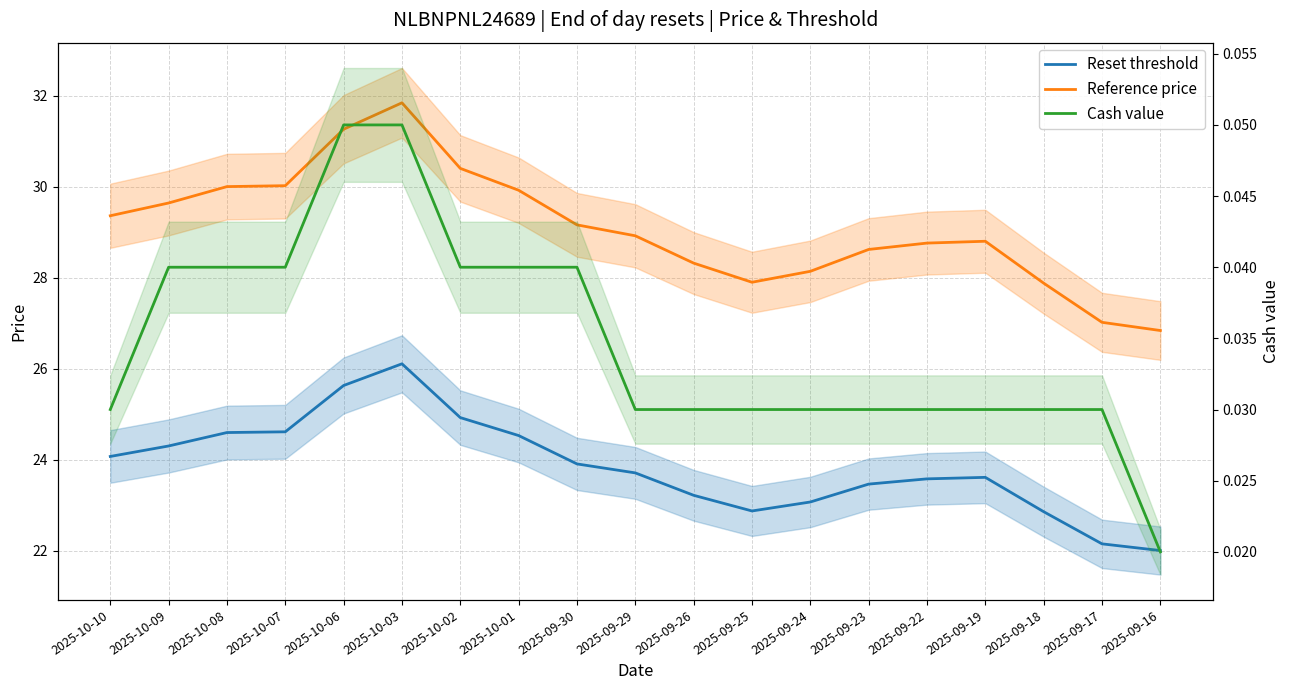

True or false: Reference price and Reset threshold cross at least once.

False